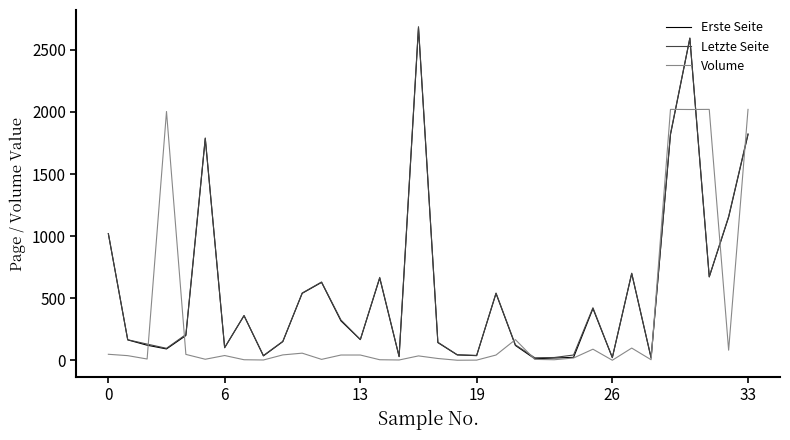

What is the maximum value shown in the chart?

2687